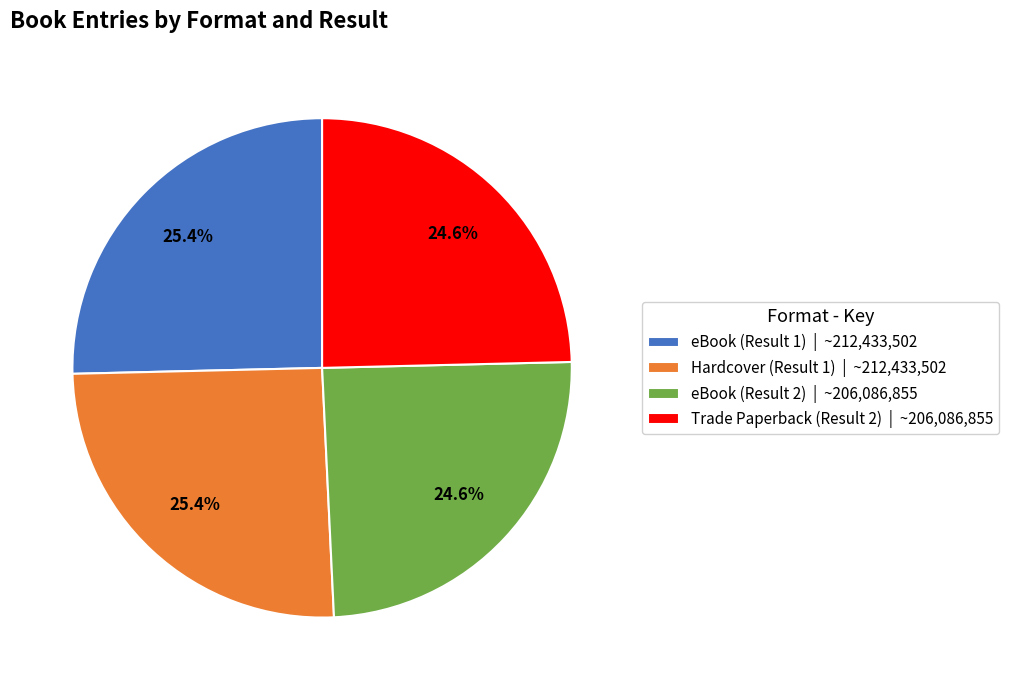

What is the total percentage of Trade Paperback (Result 2) | ~206,086,855 and Hardcover (Result 1) | ~212,433,502?

50.0%